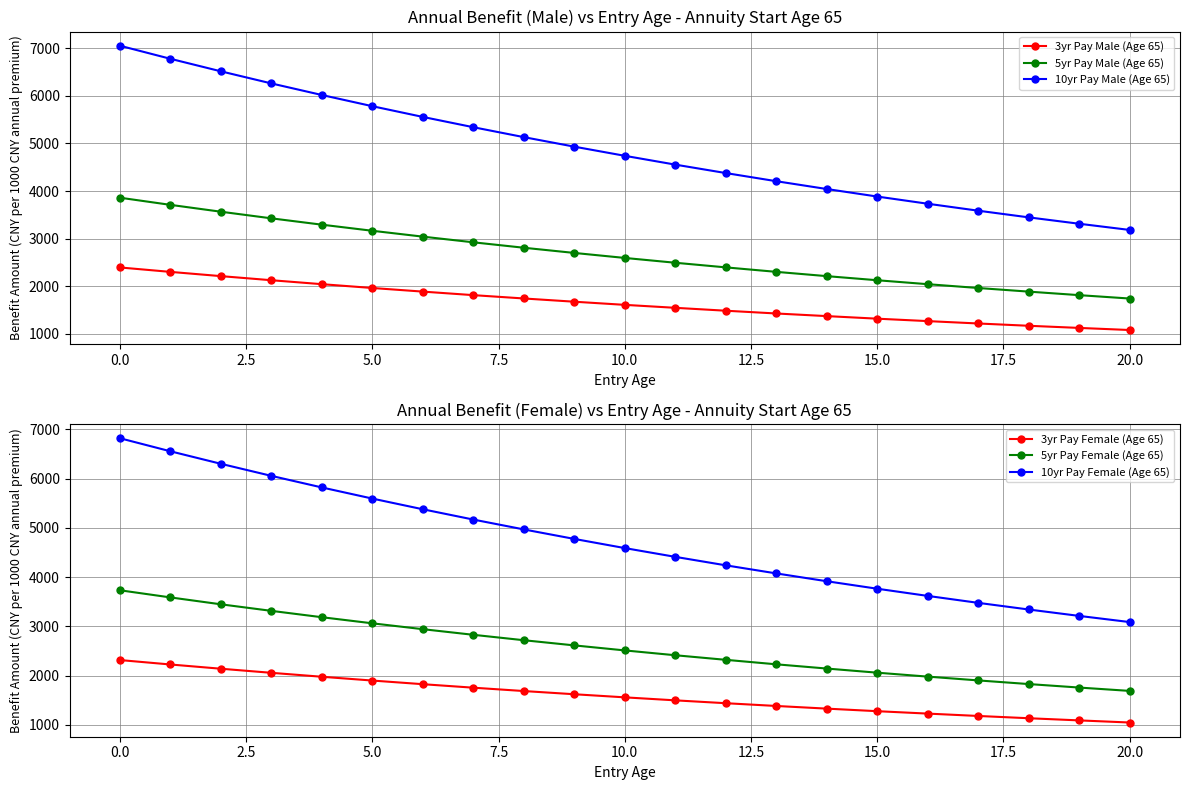

True or false: 10yr Pay Male (Age 65) and 5yr Pay Male (Age 65) intersect in this chart.

False